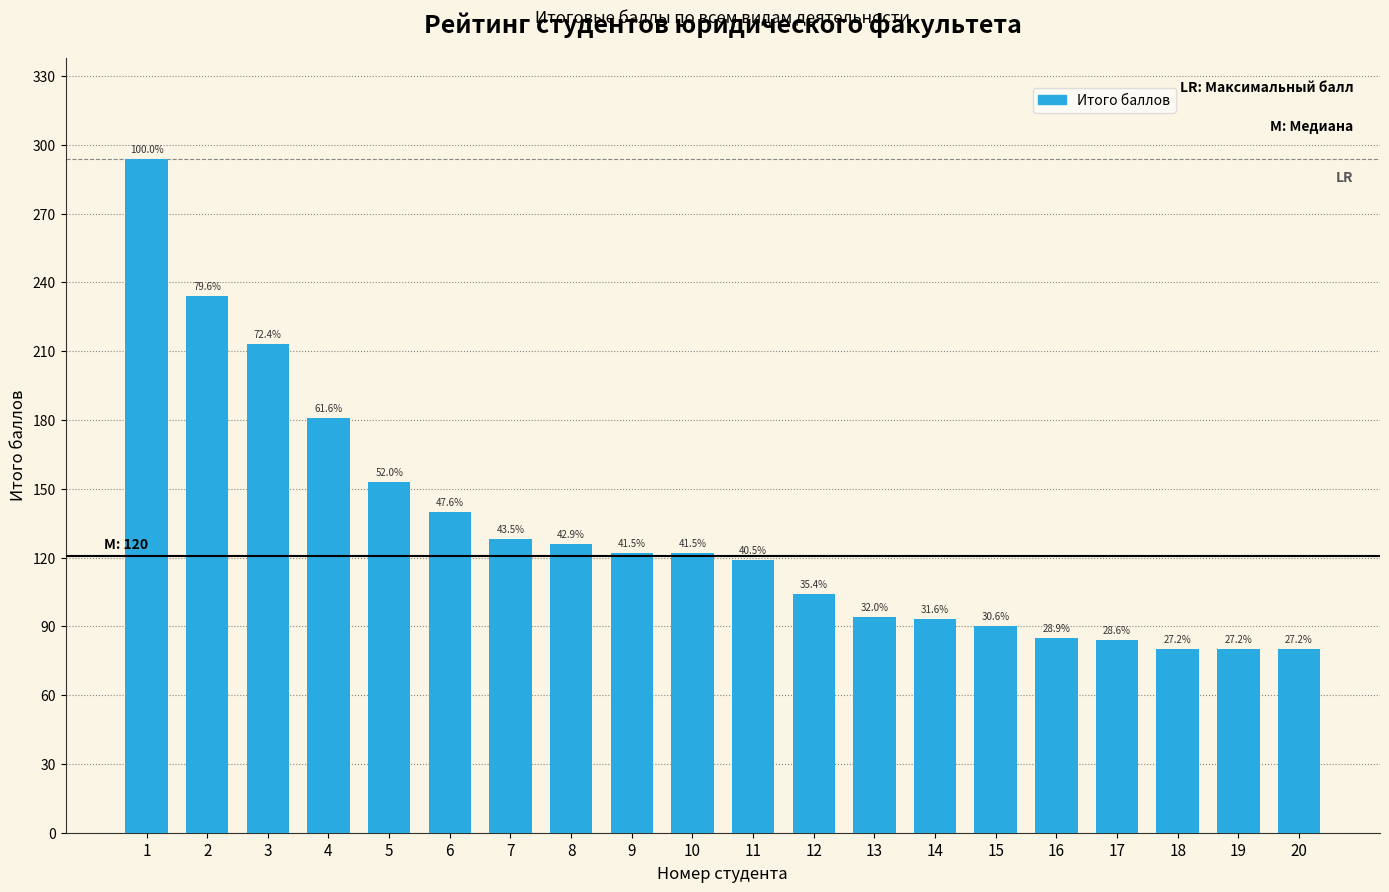

Approximately how many times larger is the value at 12 compared to 14?

1.1